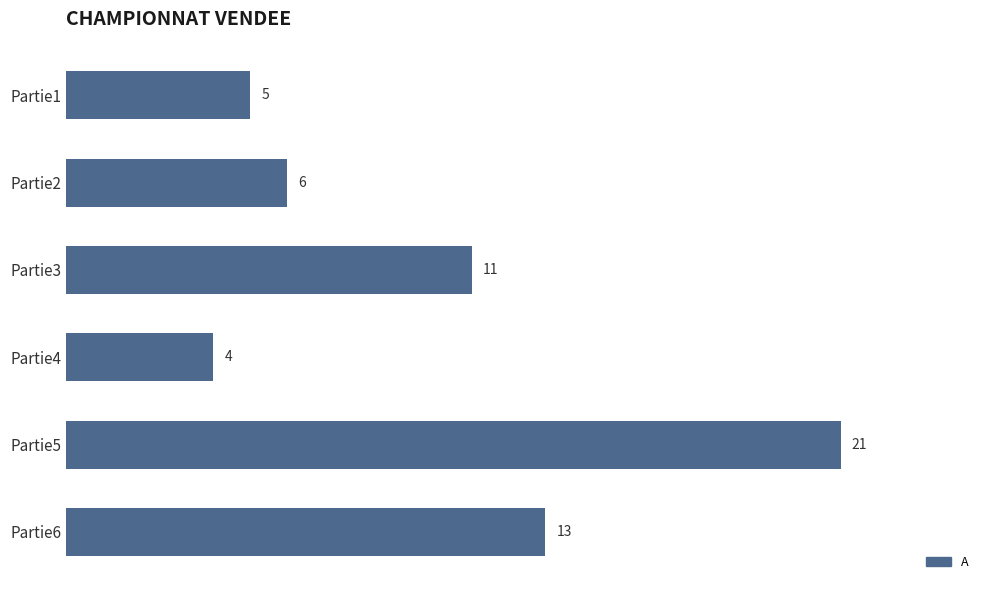

Rank the categories by value from lowest to highest.

Partie4, Partie1, Partie2, Partie3, Partie6, Partie5